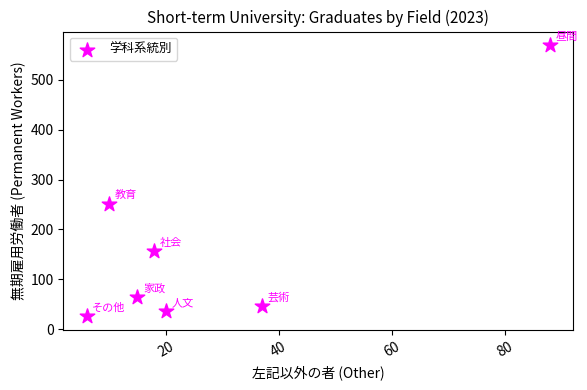

What is the range of X values (max minus min)?

82